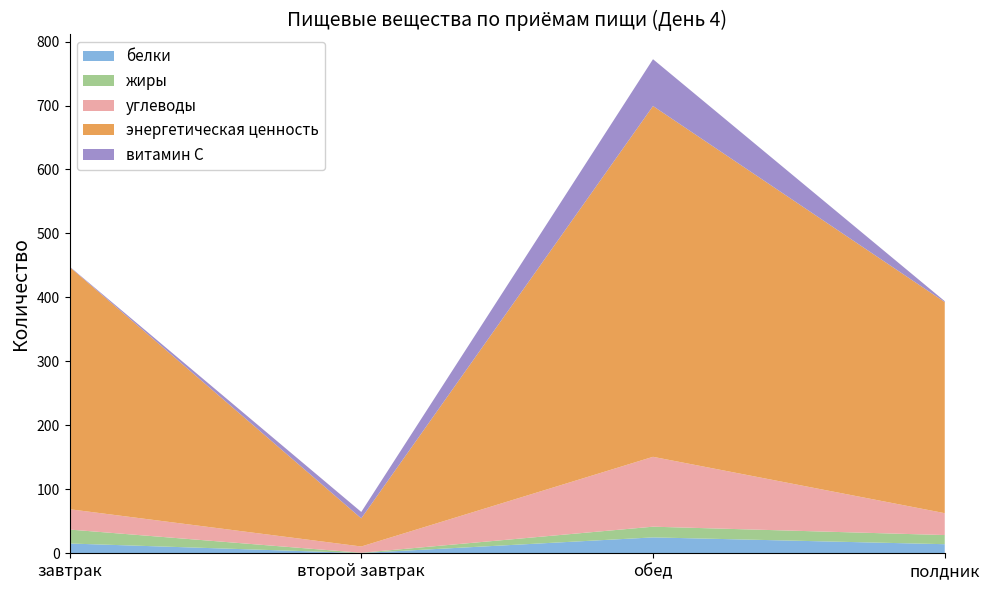

Reading right to left, list all the values displayed in this chart.

белки: полдник=14.2	обед=24.8	второй завтрак=0.4	завтрак=15.3
жиры: полдник=14.3	обед=16.8	второй завтрак=0.4	завтрак=21.8
углеводы: полдник=34.2	обед=109.2	второй завтрак=9.8	завтрак=31.8
энергетическая ценность: полдник=330.0	обед=548.4	второй завтрак=44.0	завтрак=378.8
витамин С: полдник=1.4	обед=73.2	второй завтрак=10.0	завтрак=0.7